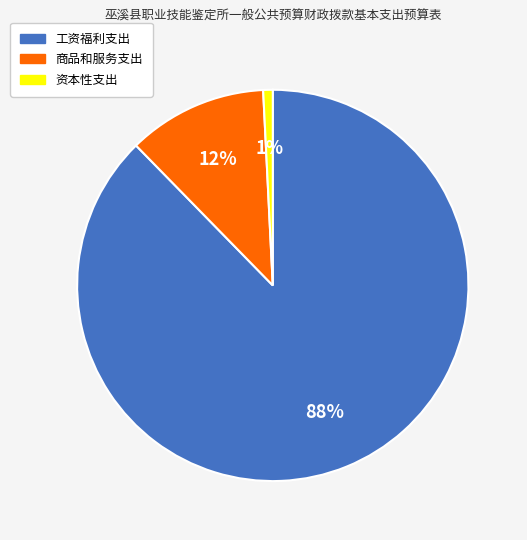

To the nearest percent, what is the combined percentage of 工资福利支出 and 资本性支出?

88%